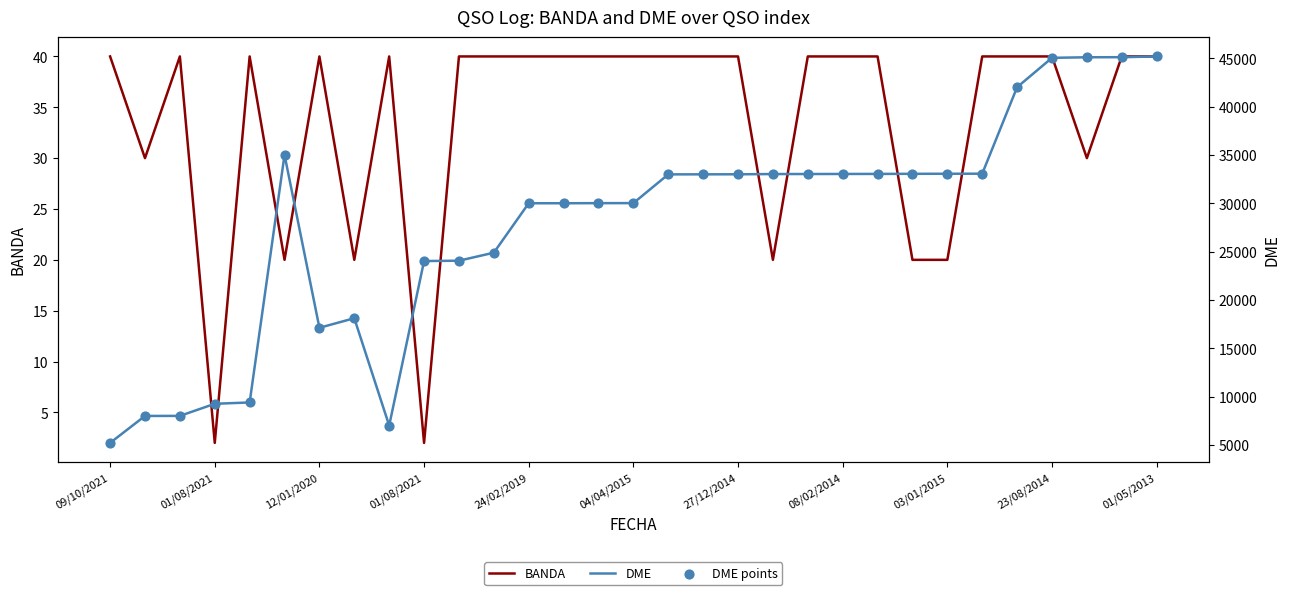

Is the value of DME at 30 greater than the value of BANDA at 01/08/2021?

Yes